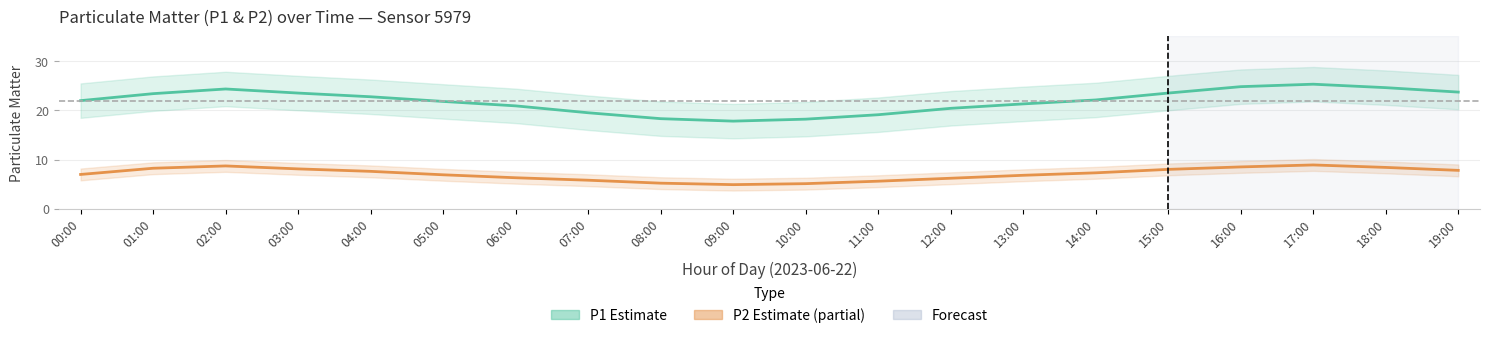

Reading right to left, what are all the values shown in this chart?

P1: 19:00=23.7	18:00=24.6	17:00=25.3	16:00=24.8	15:00=23.5	14:00=22.1	13:00=21.3	12:00=20.4	11:00=19.1	10:00=18.2	09:00=17.8	08:00=18.3	07:00=19.5	06:00=20.9	05:00=21.8	04:00=22.8	03:00=23.5	02:00=24.3	01:00=23.4	00:00=22.0
P2: 19:00=7.8	18:00=8.4	17:00=8.9	16:00=8.5	15:00=8.0	14:00=7.3	13:00=6.8	12:00=6.2	11:00=5.6	10:00=5.1	09:00=4.9	08:00=5.2	07:00=5.8	06:00=6.3	05:00=6.9	04:00=7.6	03:00=8.1	02:00=8.7	01:00=8.2	00:00=7.0